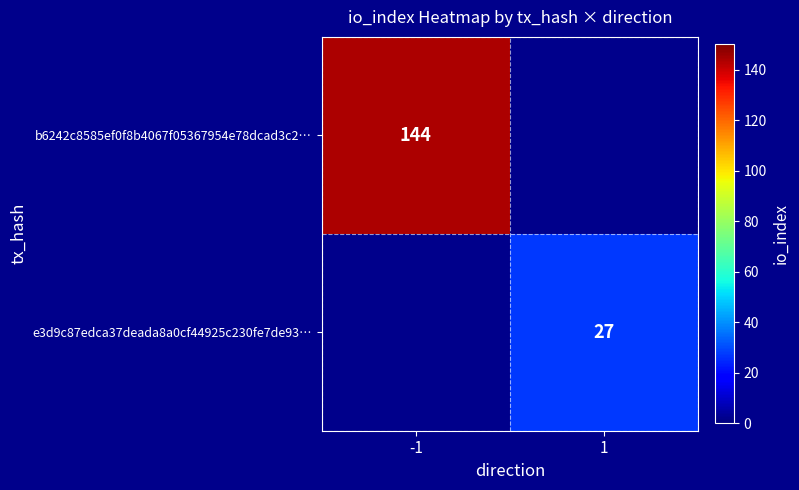

The value of b6242c8585ef0f8b4067f05367954e78dcad3c2… at -1 is 226. True or false?

False